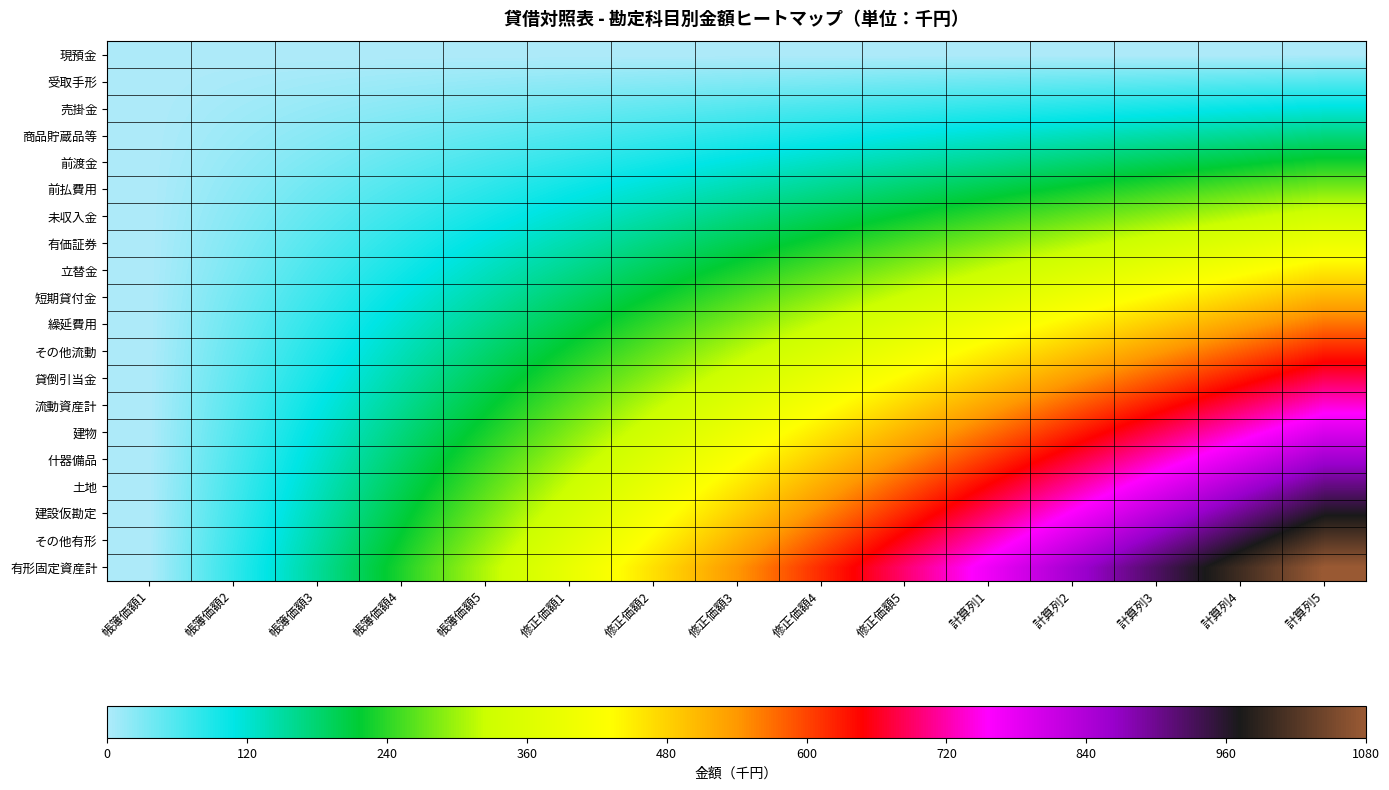

Reading right to left, transcribe all the data shown in this chart.

現預金: 計算列5=0	計算列4=0	計算列3=0	計算列2=0	計算列1=0	修正価額5=0	修正価額4=0	修正価額3=0	修正価額2=0	修正価額1=0	帳簿価額5=0	帳簿価額4=0	帳簿価額3=0	帳簿価額2=0	帳簿価額1=0
受取手形: 計算列5=57	計算列4=53	計算列3=49	計算列2=45	計算列1=41	修正価額5=37	修正価額4=32	修正価額3=28	修正価額2=24	修正価額1=20	帳簿価額5=16	帳簿価額4=12	帳簿価額3=8	帳簿価額2=4	帳簿価額1=0
売掛金: 計算列5=114	計算列4=106	計算列3=97	計算列2=89	計算列1=81	修正価額5=73	修正価額4=65	修正価額3=57	修正価額2=49	修正価額1=41	帳簿価額5=32	帳簿価額4=24	帳簿価額3=16	帳簿価額2=8	帳簿価額1=0
商品貯蔵品等: 計算列5=171	計算列4=158	計算列3=146	計算列2=134	計算列1=122	修正価額5=110	修正価額4=97	修正価額3=85	修正価額2=73	修正価額1=61	帳簿価額5=49	帳簿価額4=37	帳簿価額3=24	帳簿価額2=12	帳簿価額1=0
前渡金: 計算列5=227	計算列4=211	計算列3=195	計算列2=179	計算列1=162	修正価額5=146	修正価額4=130	修正価額3=114	修正価額2=97	修正価額1=81	帳簿価額5=65	帳簿価額4=49	帳簿価額3=32	帳簿価額2=16	帳簿価額1=0
前払費用: 計算列5=284	計算列4=264	計算列3=244	計算列2=223	計算列1=203	修正価額5=183	修正価額4=162	修正価額3=142	修正価額2=122	修正価額1=102	帳簿価額5=81	帳簿価額4=61	帳簿価額3=41	帳簿価額2=20	帳簿価額1=0
未収入金: 計算列5=341	計算列4=317	計算列3=292	計算列2=268	計算列1=244	修正価額5=219	修正価額4=195	修正価額3=171	修正価額2=146	修正価額1=122	帳簿価額5=97	帳簿価額4=73	帳簿価額3=49	帳簿価額2=24	帳簿価額1=0
有価証券: 計算列5=398	計算列4=369	計算列3=341	計算列2=313	計算列1=284	修正価額5=256	修正価額4=227	修正価額3=199	修正価額2=171	修正価額1=142	帳簿価額5=114	帳簿価額4=85	帳簿価額3=57	帳簿価額2=28	帳簿価額1=0
立替金: 計算列5=455	計算列4=422	計算列3=390	計算列2=357	計算列1=325	修正価額5=292	修正価額4=260	修正価額3=227	修正価額2=195	修正価額1=162	帳簿価額5=130	帳簿価額4=97	帳簿価額3=65	帳簿価額2=32	帳簿価額1=0
短期貸付金: 計算列5=512	計算列4=475	計算列3=438	計算列2=402	計算列1=365	修正価額5=329	修正価額4=292	修正価額3=256	修正価額2=219	修正価額1=183	帳簿価額5=146	帳簿価額4=110	帳簿価額3=73	帳簿価額2=37	帳簿価額1=0
繰延費用: 計算列5=568	計算列4=528	計算列3=487	計算列2=447	計算列1=406	修正価額5=365	修正価額4=325	修正価額3=284	修正価額2=244	修正価額1=203	帳簿価額5=162	帳簿価額4=122	帳簿価額3=81	帳簿価額2=41	帳簿価額1=0
その他流動: 計算列5=625	計算列4=581	計算列3=536	計算列2=491	計算列1=447	修正価額5=402	修正価額4=357	修正価額3=313	修正価額2=268	修正価額1=223	帳簿価額5=179	帳簿価額4=134	帳簿価額3=89	帳簿価額2=45	帳簿価額1=0
貸倒引当金: 計算列5=682	計算列4=633	計算列3=585	計算列2=536	計算列1=487	修正価額5=438	修正価額4=390	修正価額3=341	修正価額2=292	修正価額1=244	帳簿価額5=195	帳簿価額4=146	帳簿価額3=97	帳簿価額2=49	帳簿価額1=0
流動資産計: 計算列5=739	計算列4=686	計算列3=633	計算列2=581	計算列1=528	修正価額5=475	修正価額4=422	修正価額3=369	修正価額2=317	修正価額1=264	帳簿価額5=211	帳簿価額4=158	帳簿価額3=106	帳簿価額2=53	帳簿価額1=0
建物: 計算列5=796	計算列4=739	計算列3=682	計算列2=625	計算列1=568	修正価額5=512	修正価額4=455	修正価額3=398	修正価額2=341	修正価額1=284	帳簿価額5=227	帳簿価額4=171	帳簿価額3=114	帳簿価額2=57	帳簿価額1=0
什器備品: 計算列5=853	計算列4=792	計算列3=731	計算列2=670	計算列1=609	修正価額5=548	修正価額4=487	修正価額3=426	修正価額2=365	修正価額1=305	帳簿価額5=244	帳簿価額4=183	帳簿価額3=122	帳簿価額2=61	帳簿価額1=0
土地: 計算列5=909	計算列4=845	計算列3=780	計算列2=715	計算列1=650	修正価額5=585	修正価額4=520	修正価額3=455	修正価額2=390	修正価額1=325	帳簿価額5=260	帳簿価額4=195	帳簿価額3=130	帳簿価額2=65	帳簿価額1=0
建設仮勘定: 計算列5=966	計算列4=897	計算列3=828	計算列2=759	計算列1=690	修正価額5=621	修正価額4=552	修正価額3=483	修正価額2=414	修正価額1=345	帳簿価額5=276	帳簿価額4=207	帳簿価額3=138	帳簿価額2=69	帳簿価額1=0
その他有形: 計算列5=1023	計算列4=950	計算列3=877	計算列2=804	計算列1=731	修正価額5=658	修正価額4=585	修正価額3=512	修正価額2=438	修正価額1=365	帳簿価額5=292	帳簿価額4=219	帳簿価額3=146	帳簿価額2=73	帳簿価額1=0
有形固定資産計: 計算列5=1080	計算列4=1003	計算列3=926	計算列2=849	計算列1=771	修正価額5=694	修正価額4=617	修正価額3=540	修正価額2=463	修正価額1=386	帳簿価額5=309	帳簿価額4=231	帳簿価額3=154	帳簿価額2=77	帳簿価額1=0